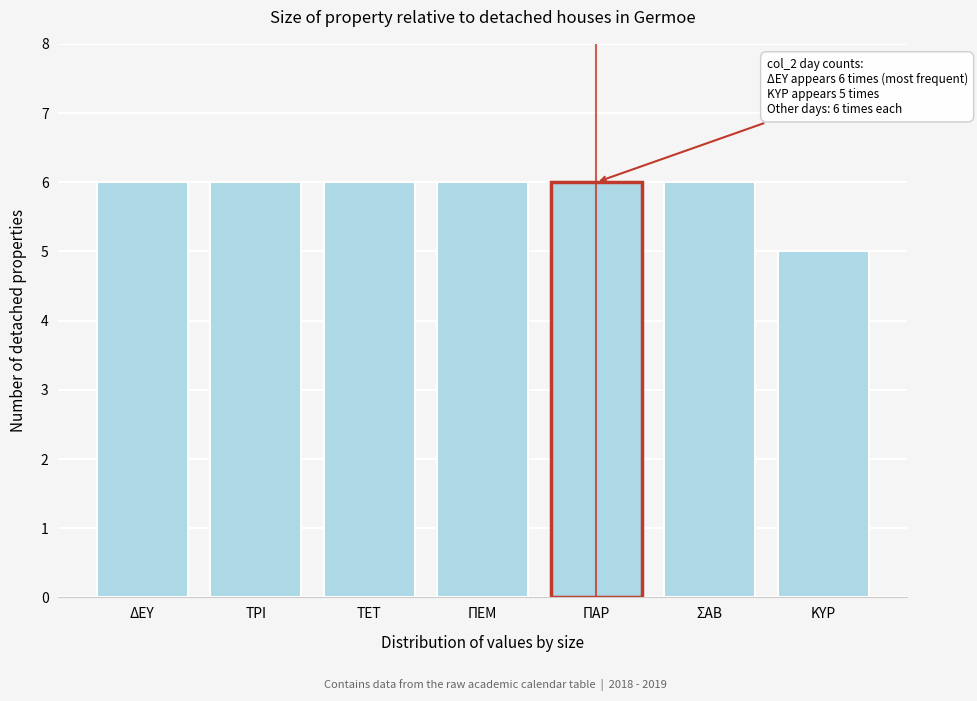

Reading left to right, extract all data points from this chart.

6	6	6	6	6	6	5